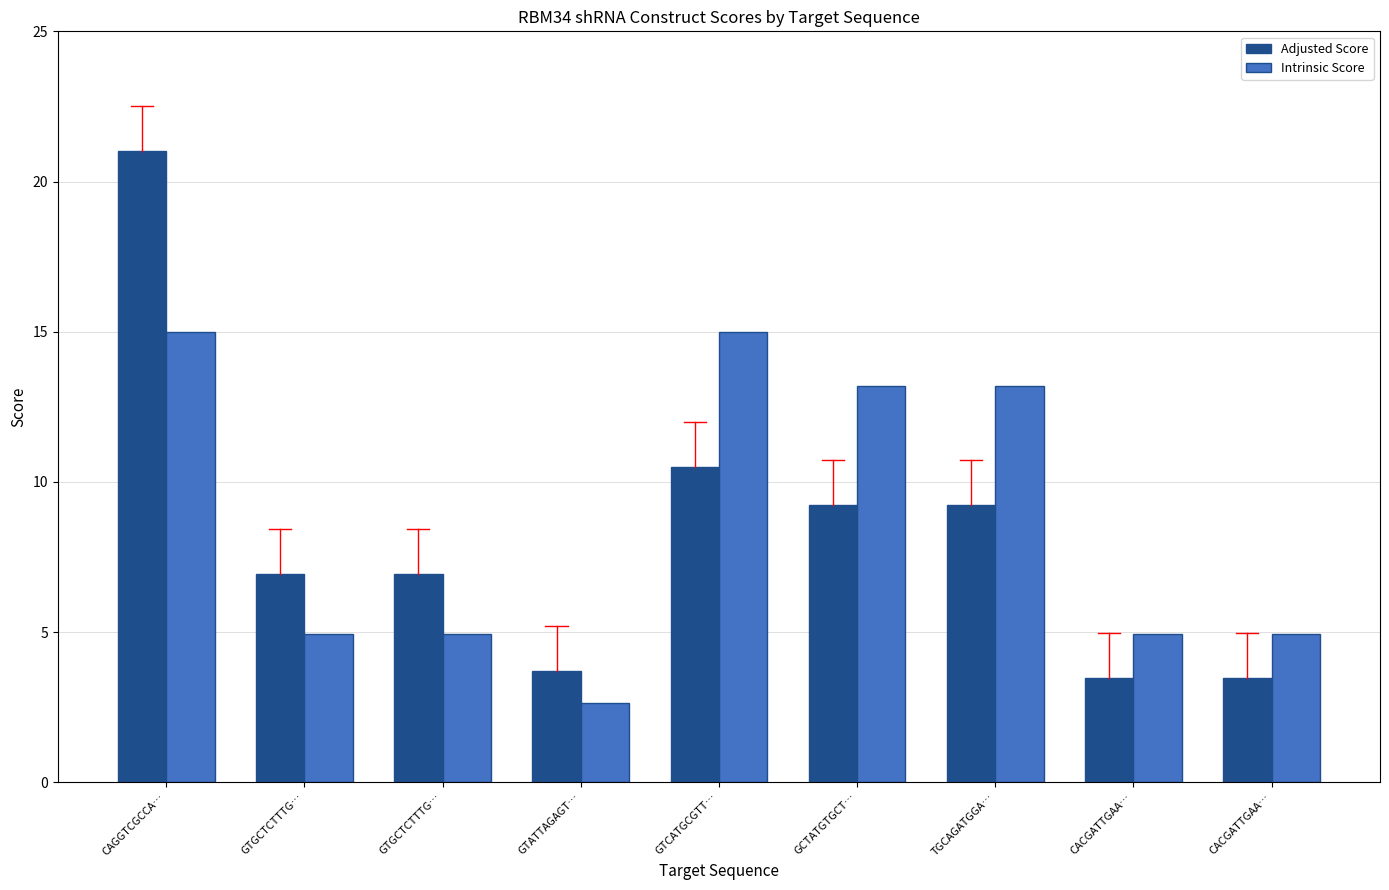

How many distinct data groups are displayed?

2